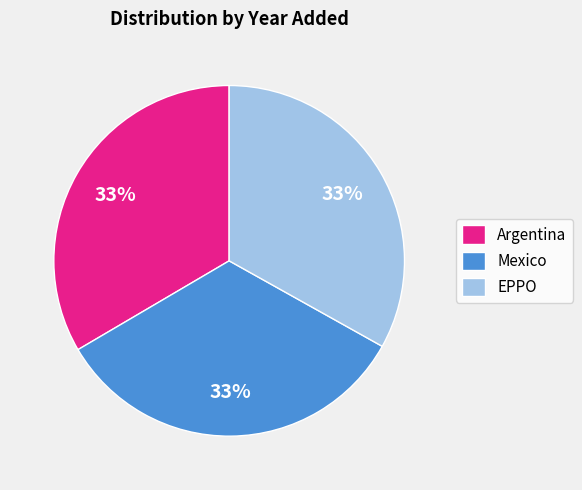

Does Mexico represent more than half of the total?

No